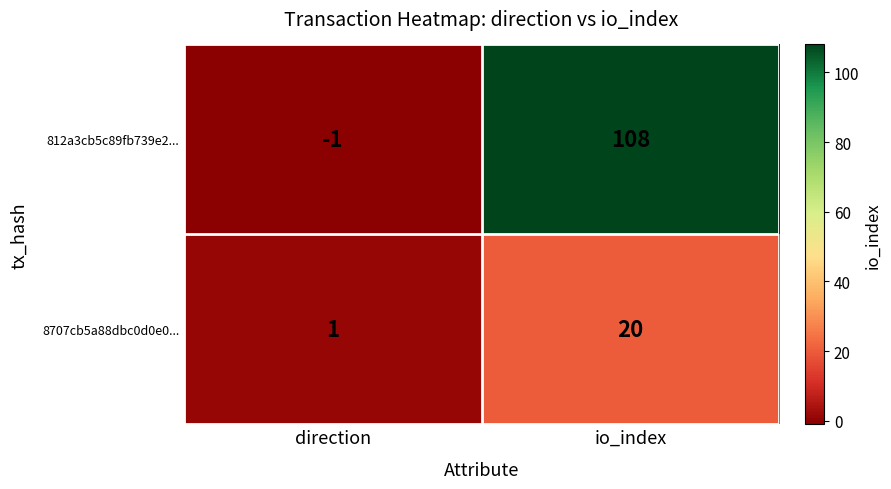

What is the spread (max minus min) of values at direction?

2